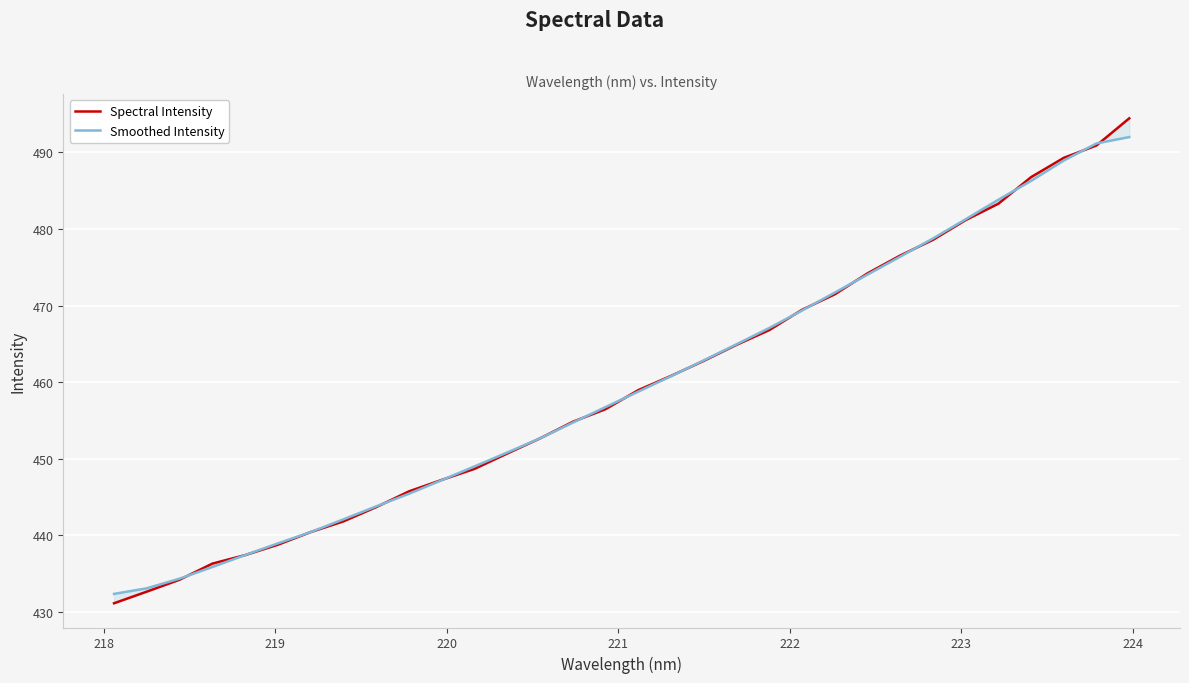

True or false: Spectral Intensity and Smoothed Intensity intersect in this chart.

True